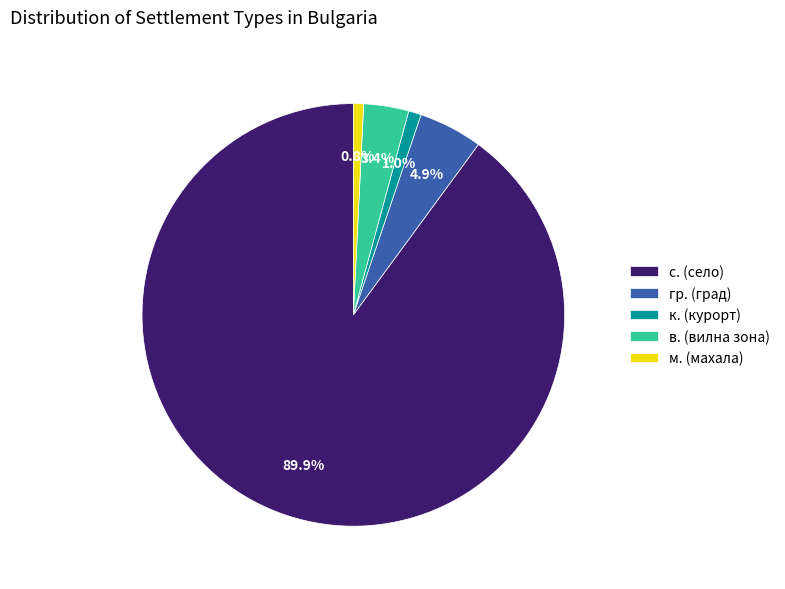

What is the largest slice in the pie chart?

с. (село)